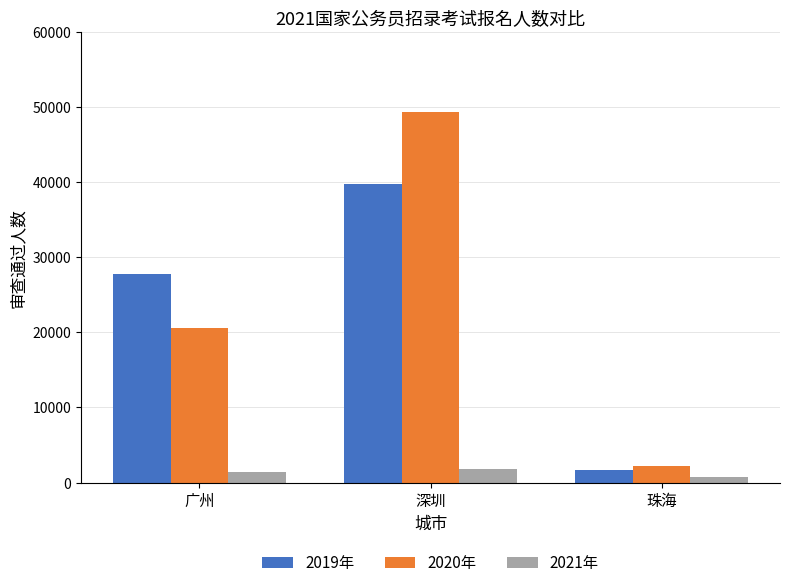

What is the difference between the second highest and minimum values in the 2021年 series?

731